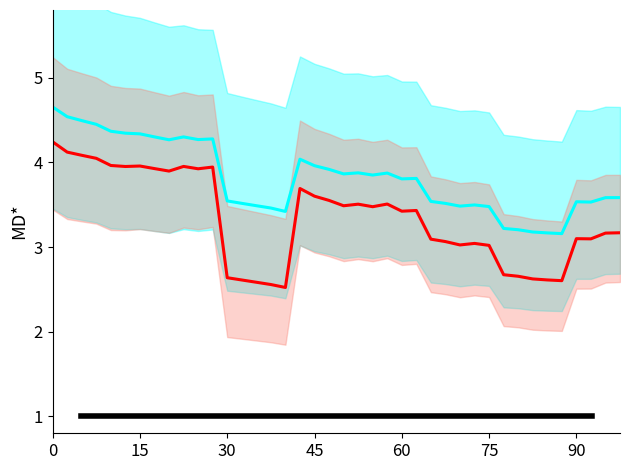

What is the smallest value displayed?

2.5